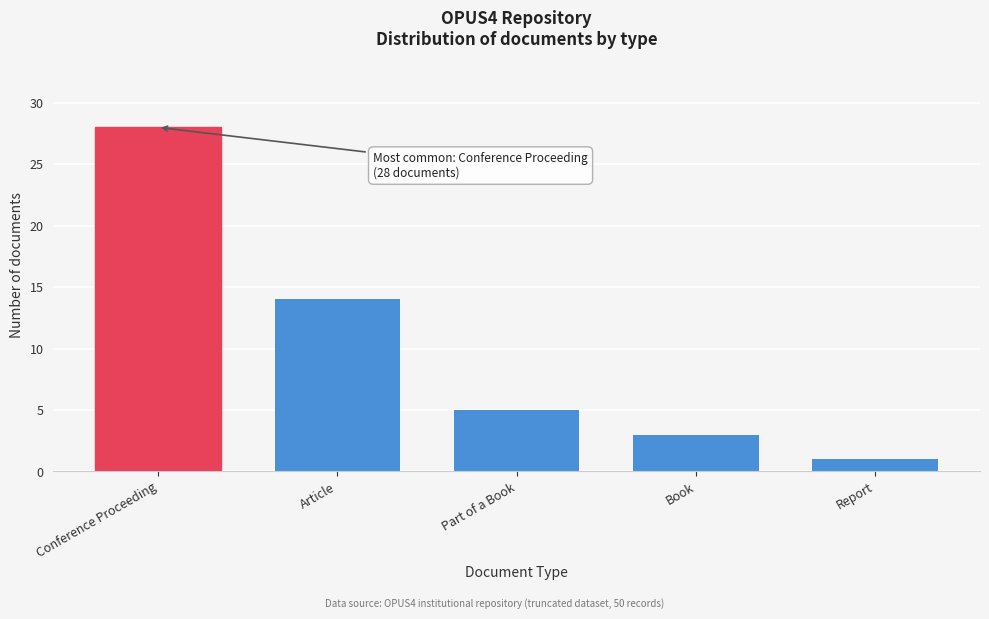

Reading left to right, list all the values displayed in this chart.

28	14	5	3	1